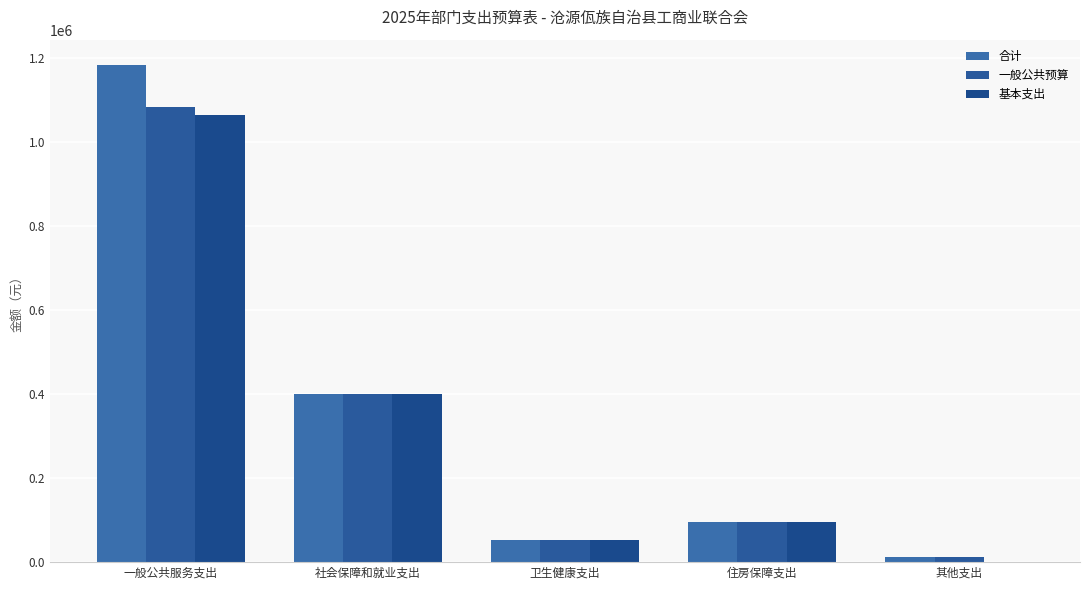

How many values in the 一般公共预算 series exceed 96381?

3